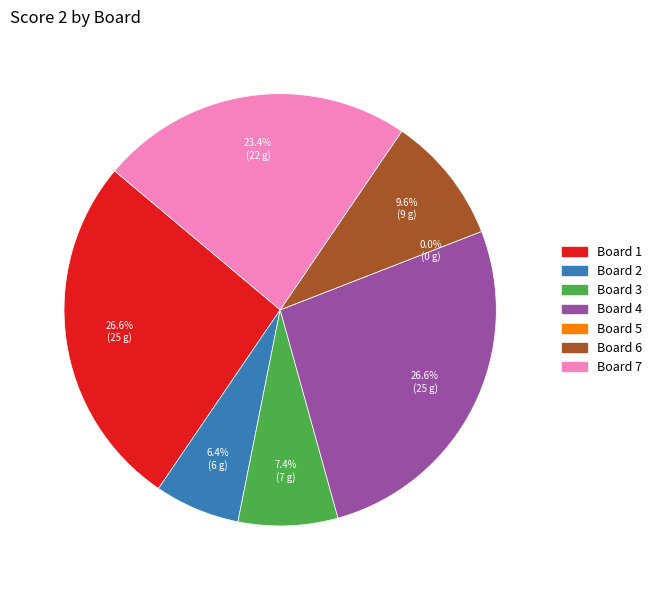

Rank the categories by value from highest to lowest.

Board 1, Board 4, Board 7, Board 6, Board 3, Board 2, Board 5